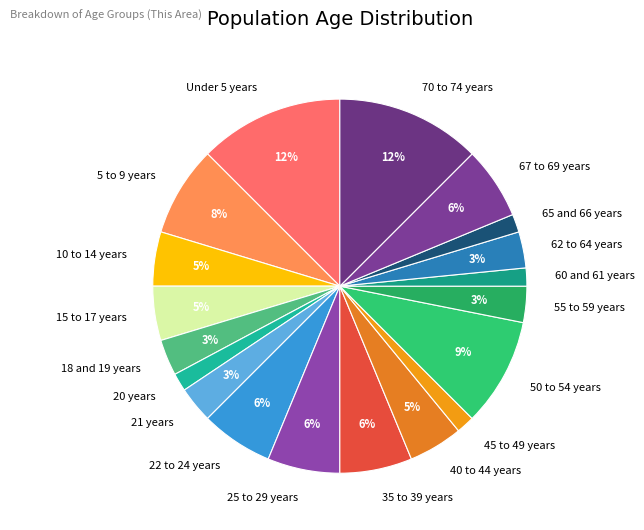

How many slices are in this pie chart?

19